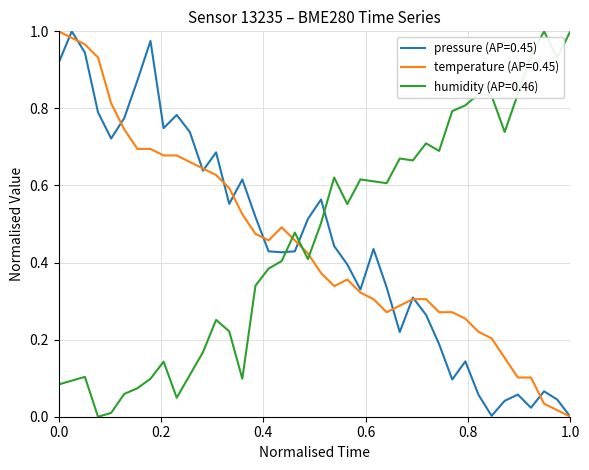

True or false: humidity (AP=0.46) and pressure (AP=0.45) intersect in this chart.

True